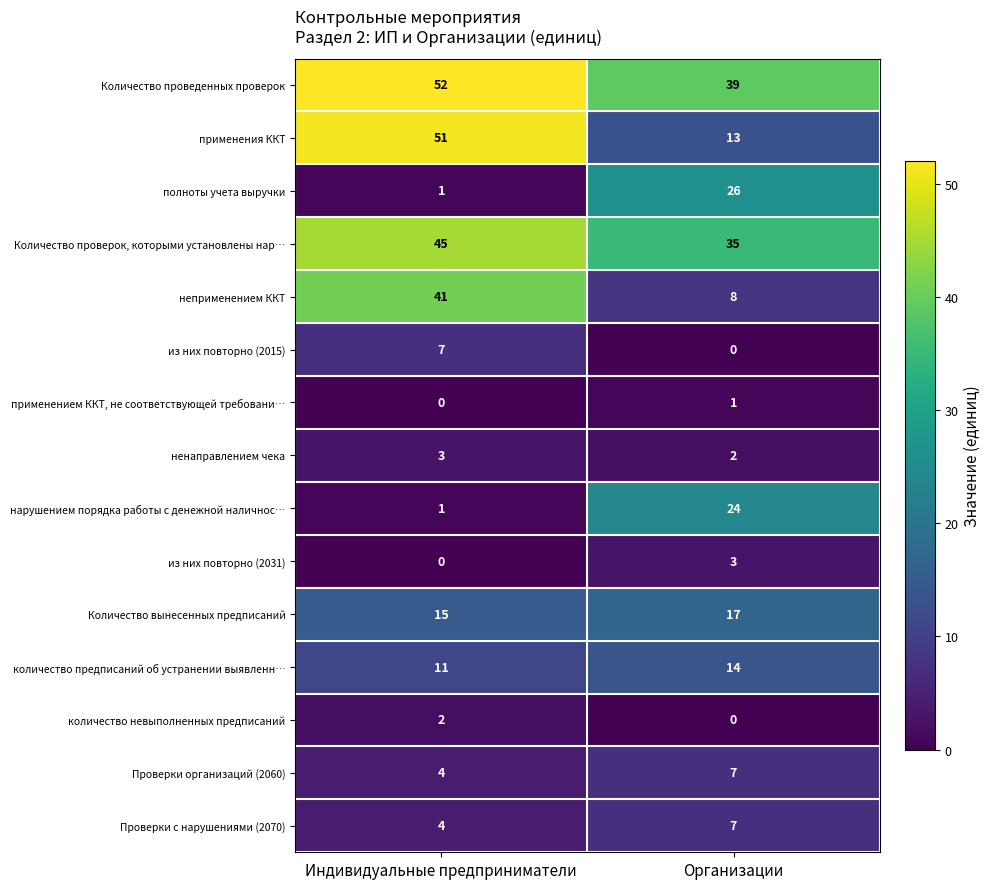

What is the spread (max minus min) of values at Организации?

39